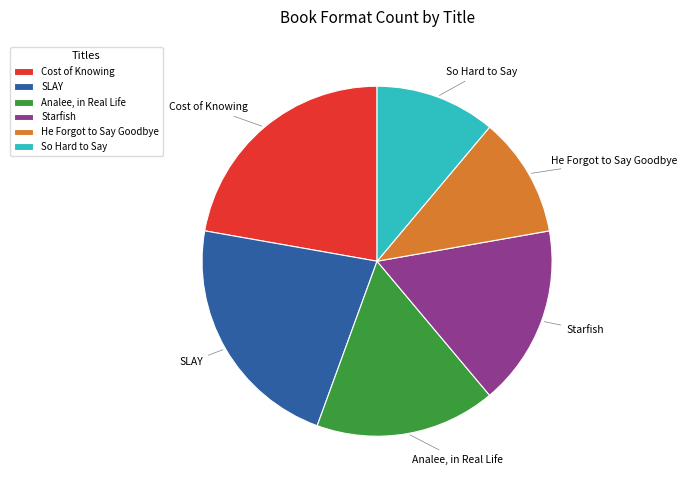

Is it true that Starfish is 17% of the pie?

True